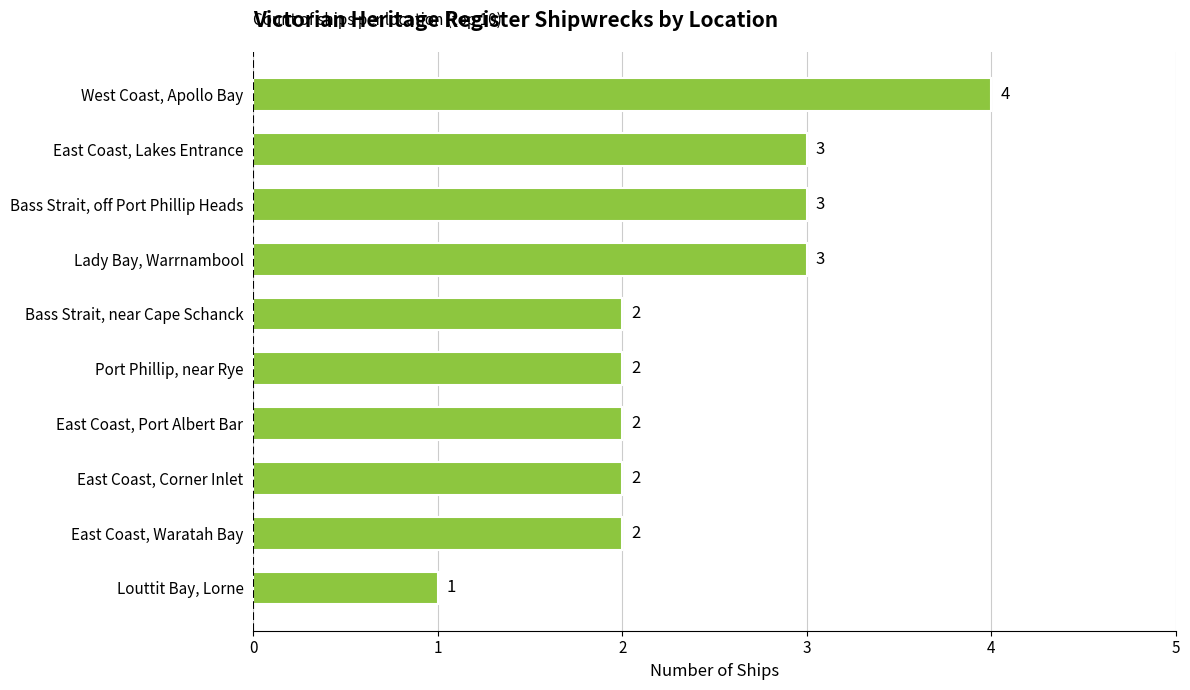

What is the minimum value shown in the chart?

1